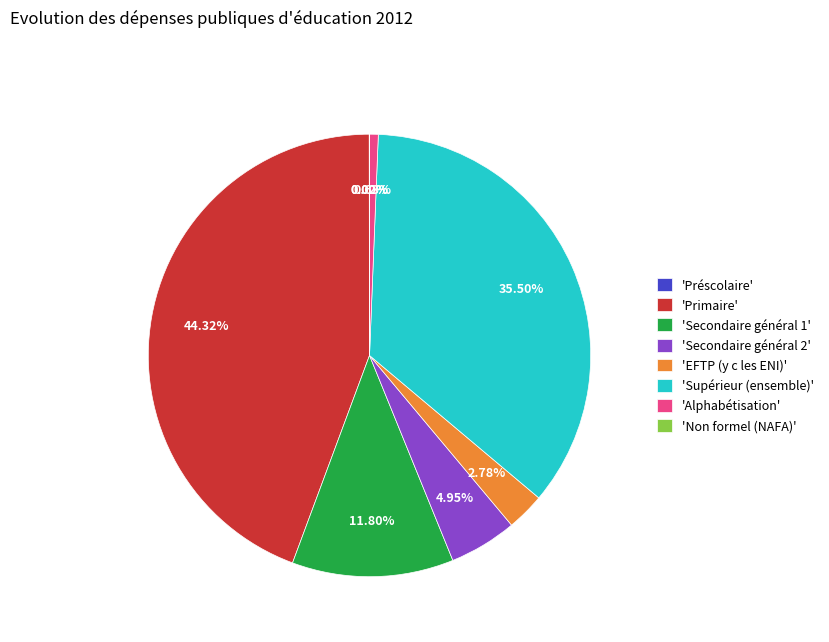

Do 'EFTP (y c les ENI)' and 'Secondaire général 1' together represent more than half of the pie?

No